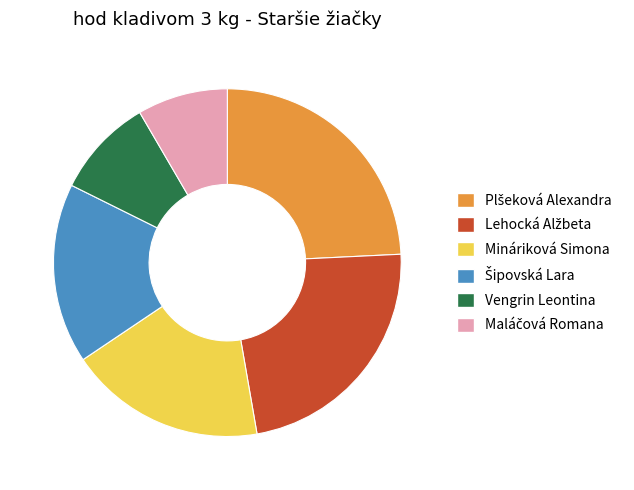

True or false: Mináriková Simona accounts for 18% of the total.

True